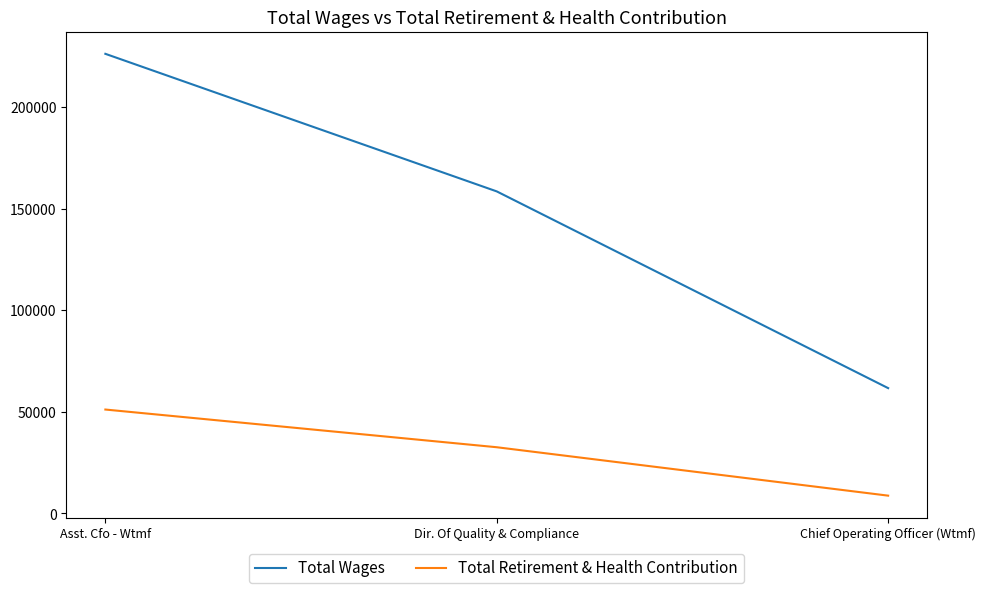

At which category is the sum across all series the highest?

Asst. Cfo - Wtmf